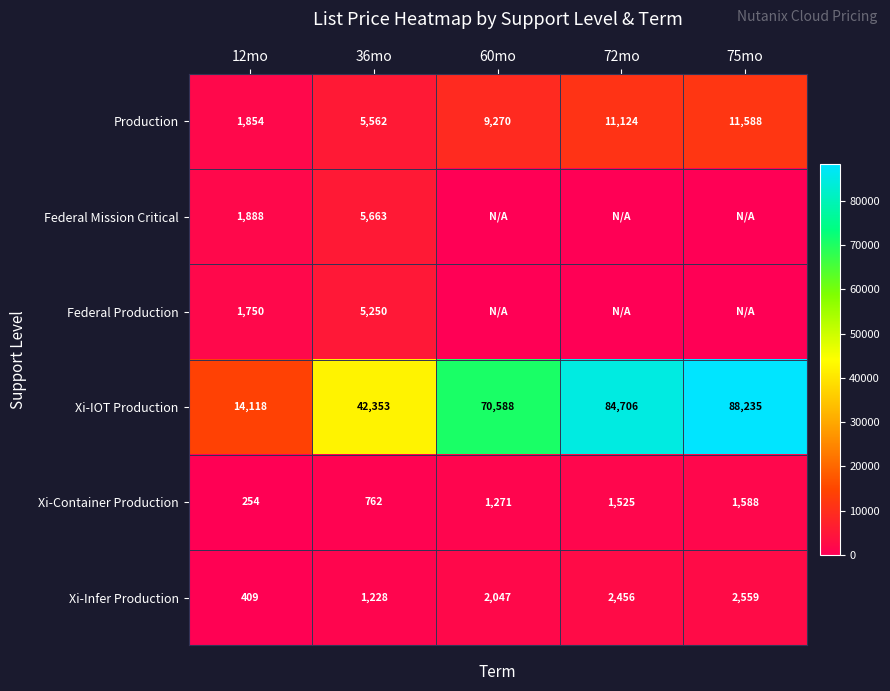

At how many categories does at least one series exceed 23966?

4